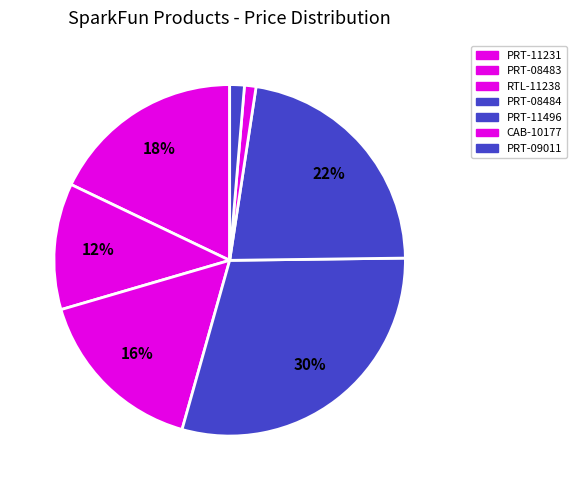

How many slices are in this pie chart?

7